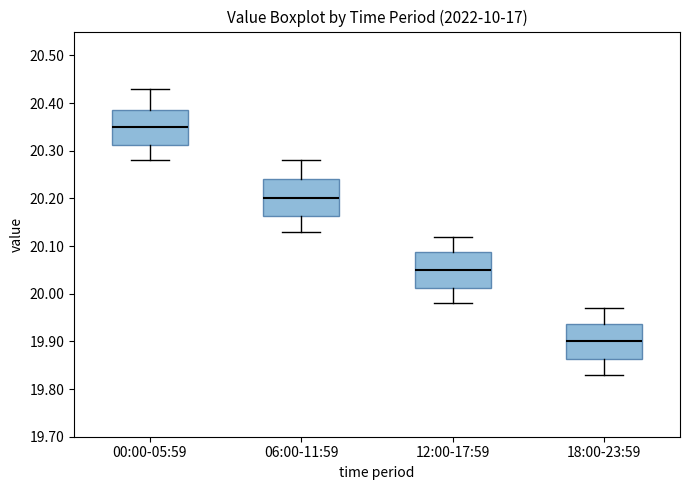

Where does the upper whisker of the box for 06:00-11:59 end on the y-axis? The values are not printed on the chart, so give them approximately, as read against the axis.

20.28